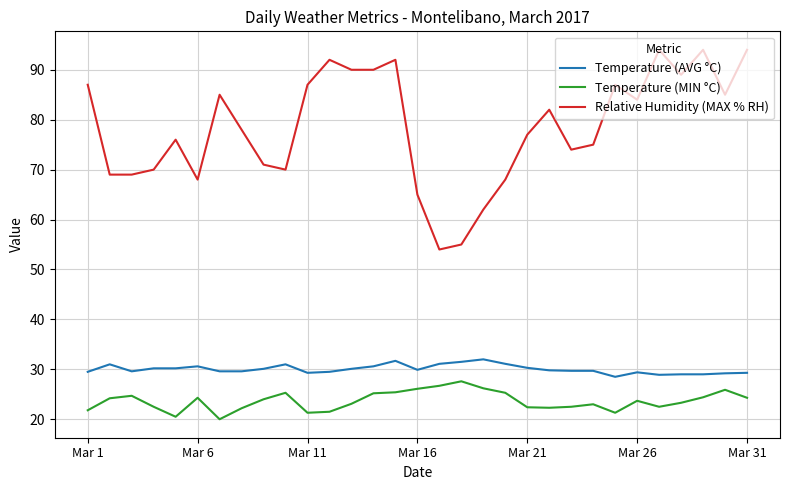

What are all the series names shown in the legend?

Temperature (AVG °C), Temperature (MIN °C), Relative Humidity (MAX % RH)